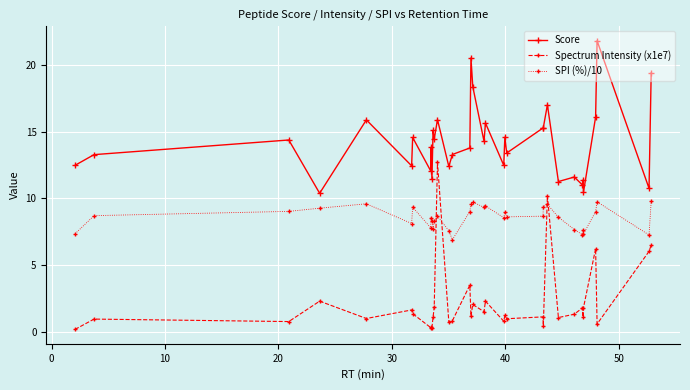

Rank the series by their maximum value, from highest to lowest.

Score, Spectrum Intensity (x1e7), SPI (%)/10